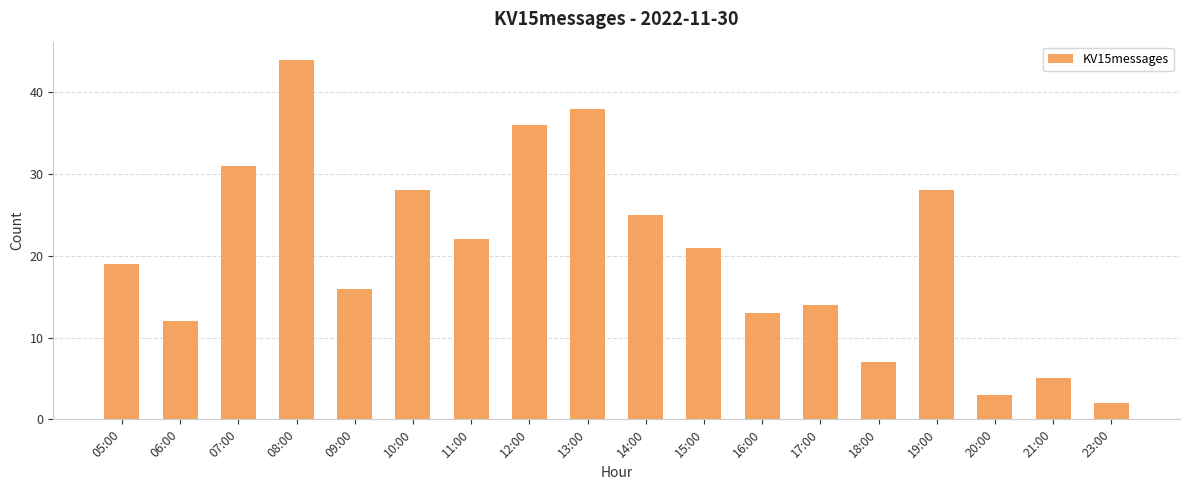

Reading left to right, extract all data points from this chart.

19	12	31	44	16	28	22	36	38	25	21	13	14	7	28	3	5	2